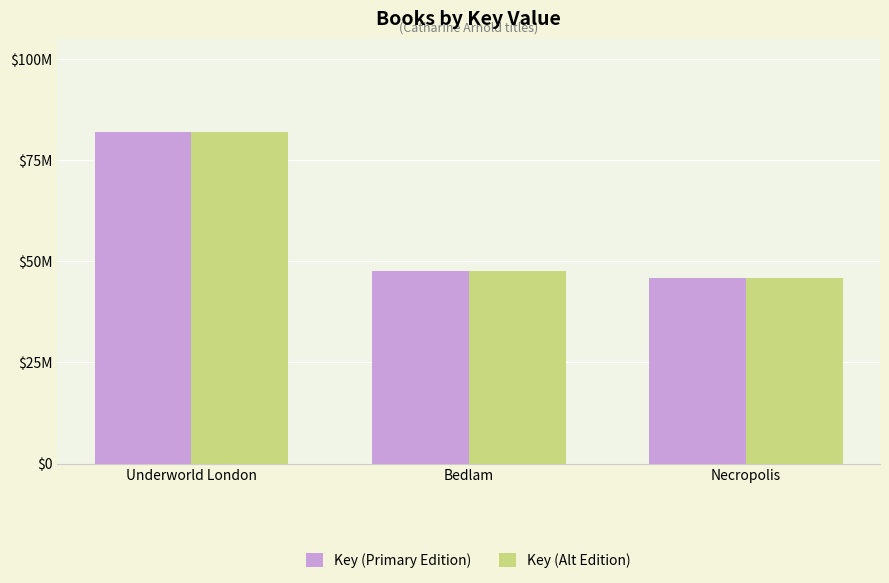

What is the label of the 3rd bar from the right?

Underworld London